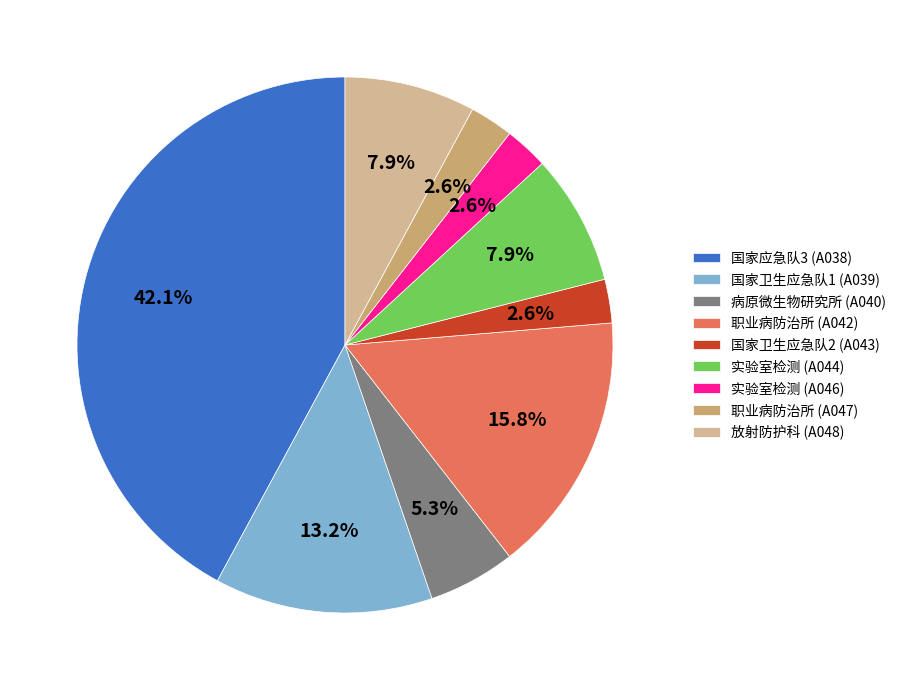

To the nearest percent, what is the combined percentage of 实验室检测 (A046) and 职业病防治所 (A042)?

18%